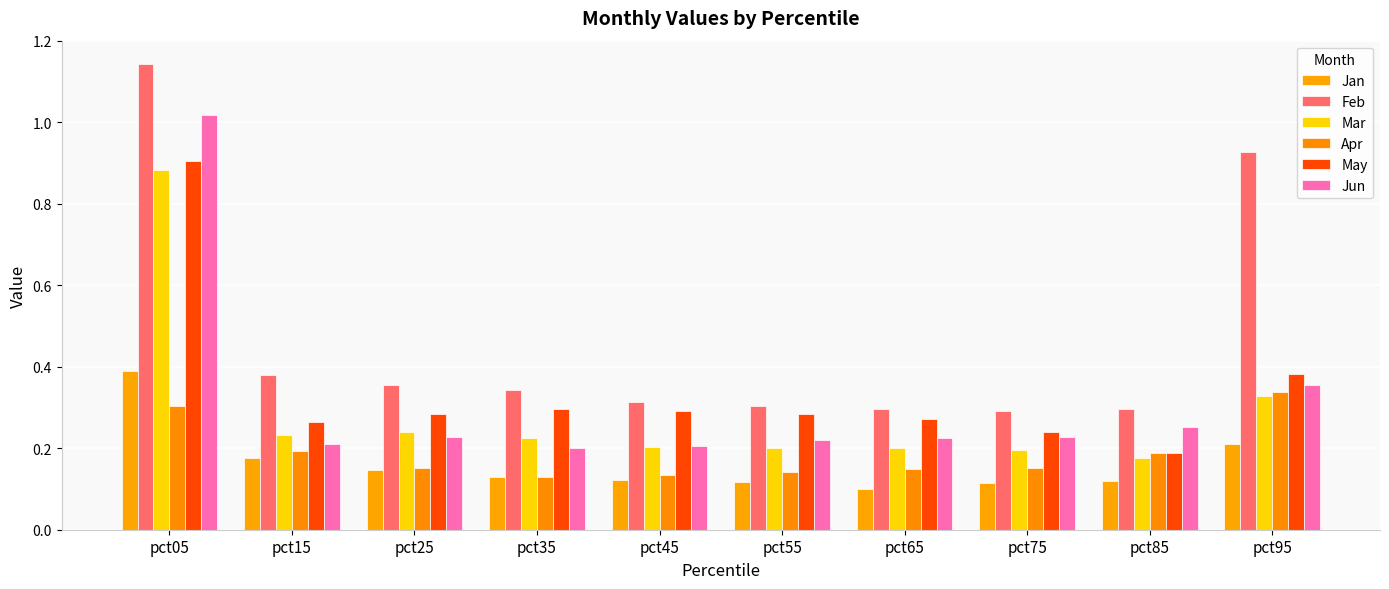

What are all the series names shown in the legend?

Jan, Feb, Mar, Apr, May, Jun